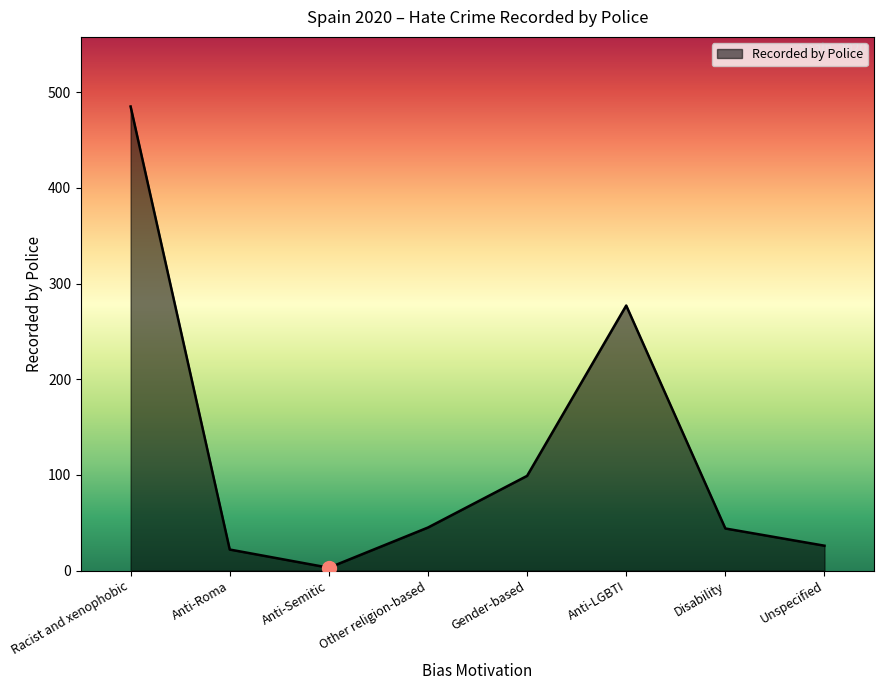

What value does the data have at Anti-LGBTI, to the nearest 5?

275